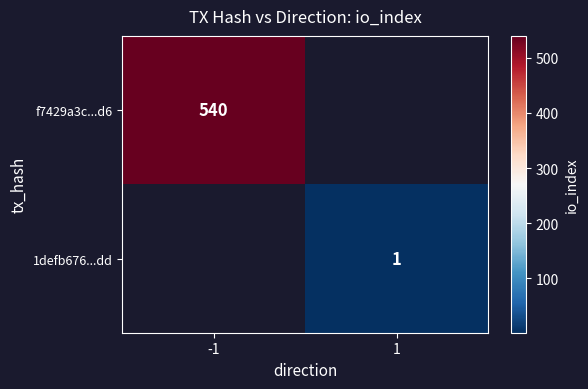

The value of 1defb676...dd at 1 is 1.6. True or false?

False